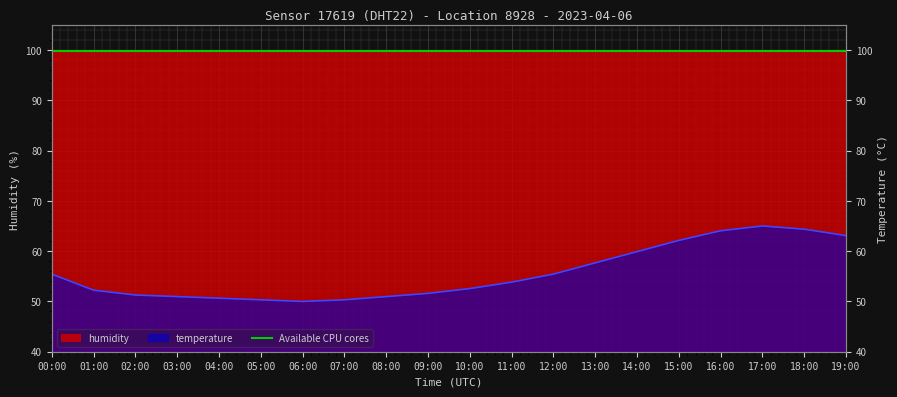

What position from the right is 18:00?

2